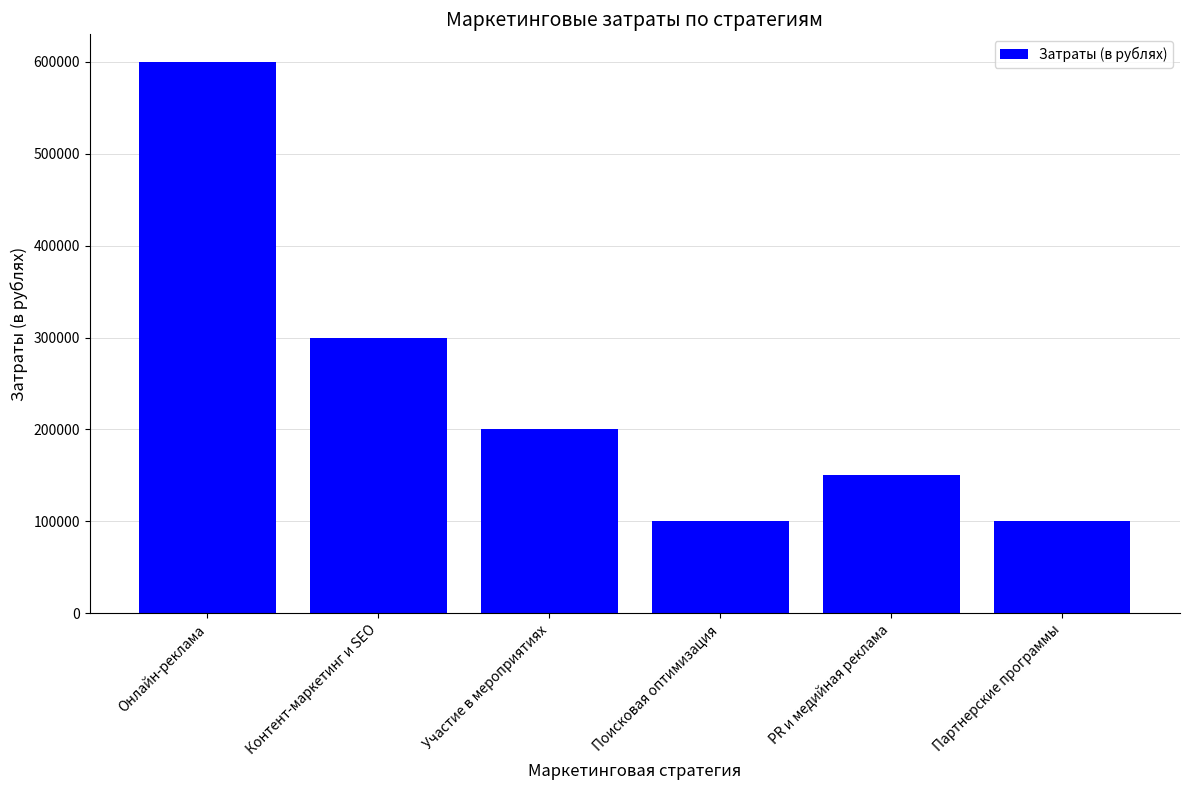

Is it true that the value at Партнерские программы is 100000?

True